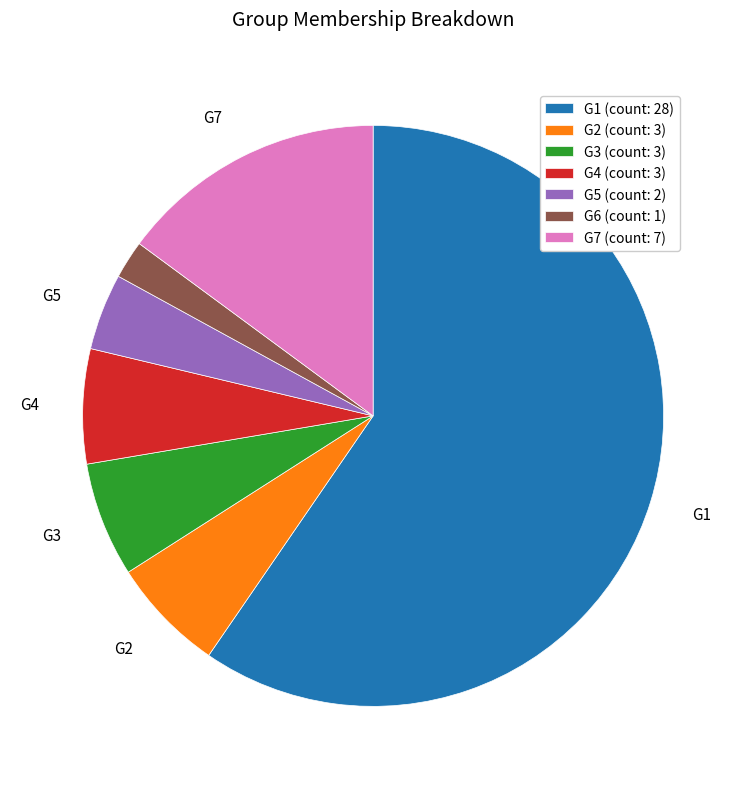

Does G3 (count: 3) account for over 50% of the chart?

No